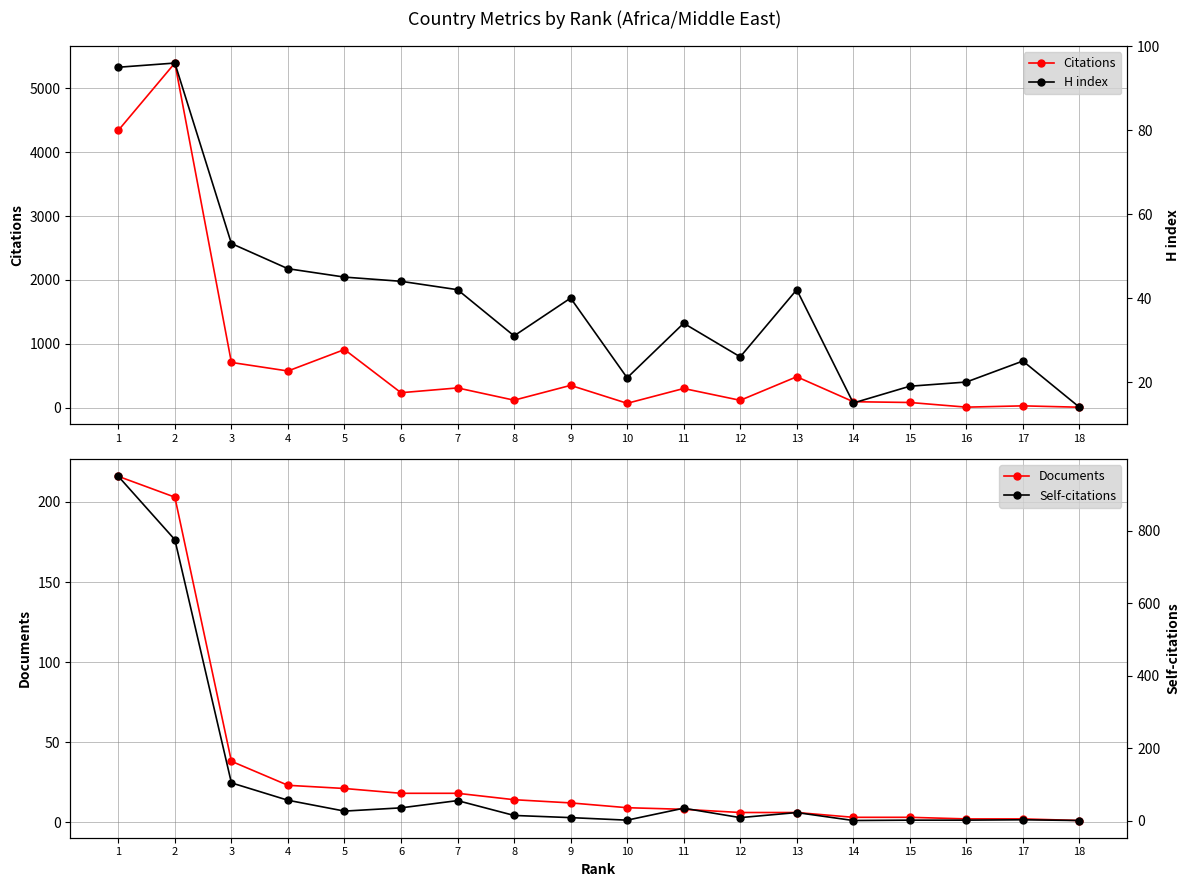

What is the value of the Documents point at the 8th from the left?

14